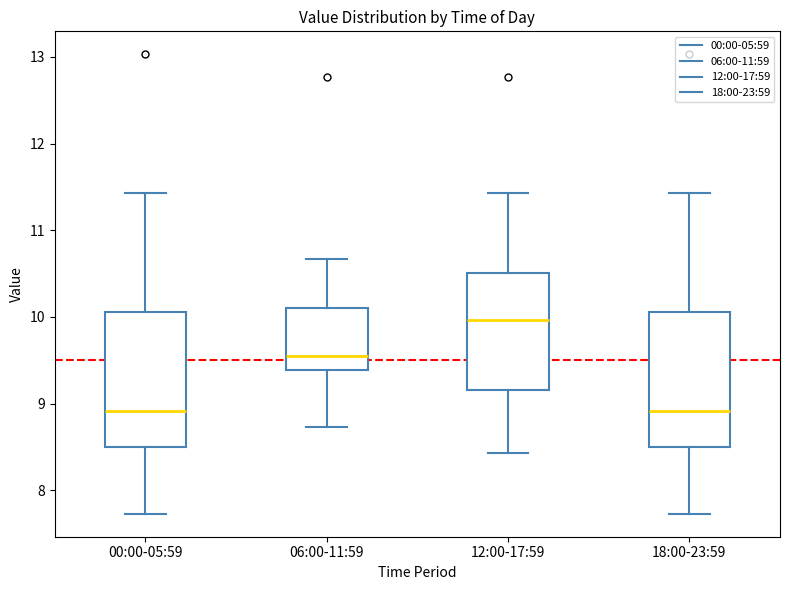

Reading left to right, read every box against the y-axis: the position of its median line, the range the box covers, and the ends of its whiskers. The values are not printed on the chart, so give them approximately, as read against the axis.

00:00-05:59: median 8.9, box 8.5 to 10.1, whiskers 7.7 to 11.4
06:00-11:59: median 9.6, box 9.4 to 10.1, whiskers 8.7 to 10.7
12:00-17:59: median 10.0, box 9.2 to 10.5, whiskers 8.4 to 11.4
18:00-23:59: median 8.9, box 8.5 to 10.1, whiskers 7.7 to 11.4